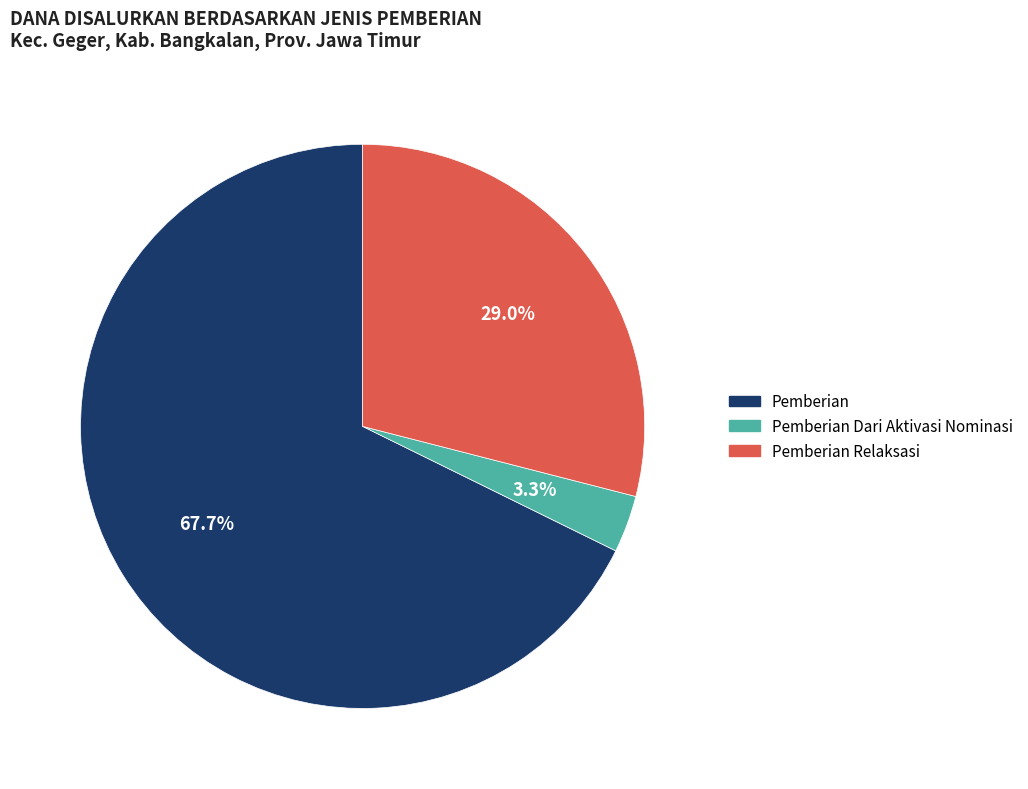

Which slice is the largest?

Pemberian